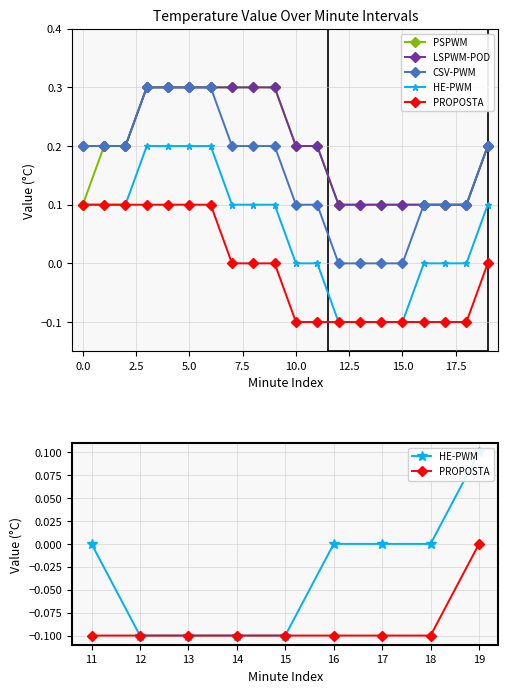

What is the difference between the second highest and second lowest values in the PROPOSTA series?

0.2